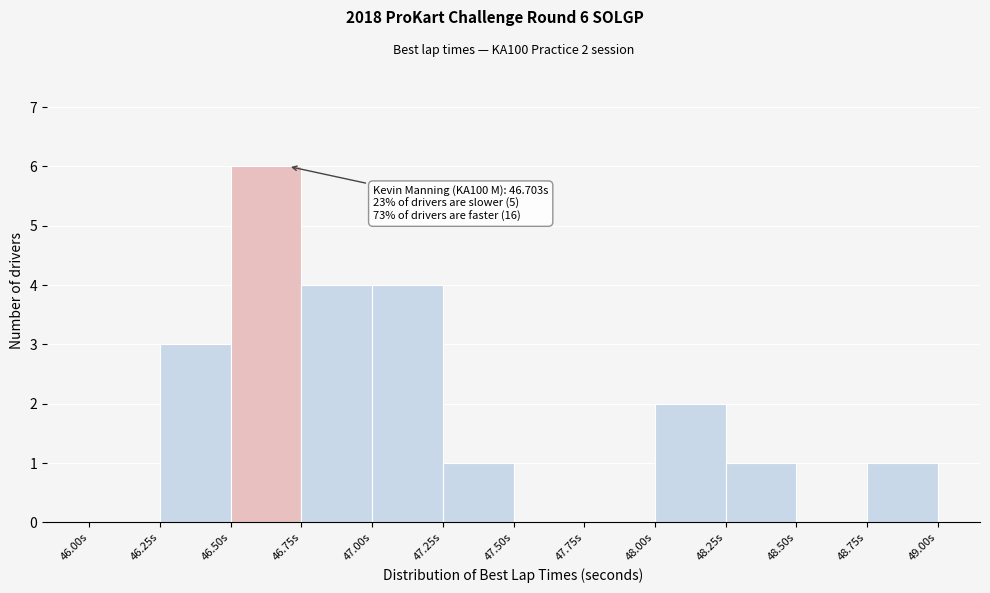

Which range on the x-axis has the tallest bar?

46.50 to 46.75